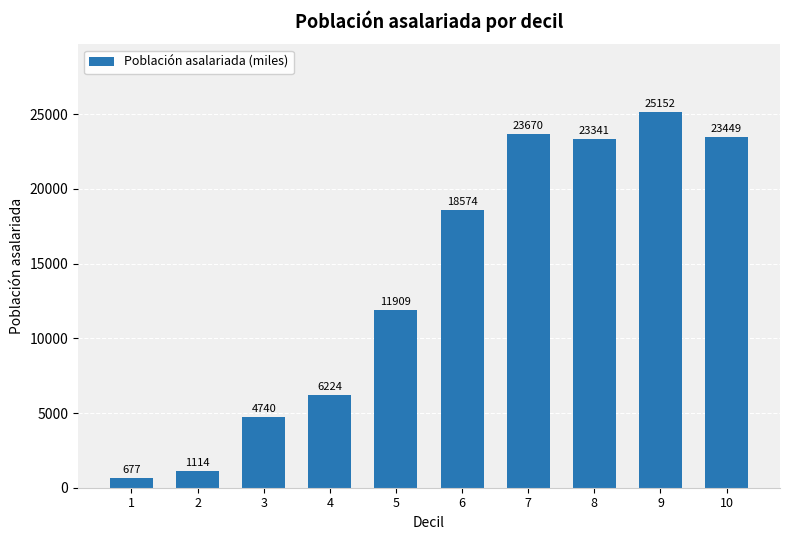

Rank the categories by value from lowest to highest.

1, 2, 3, 4, 5, 6, 8, 10, 7, 9